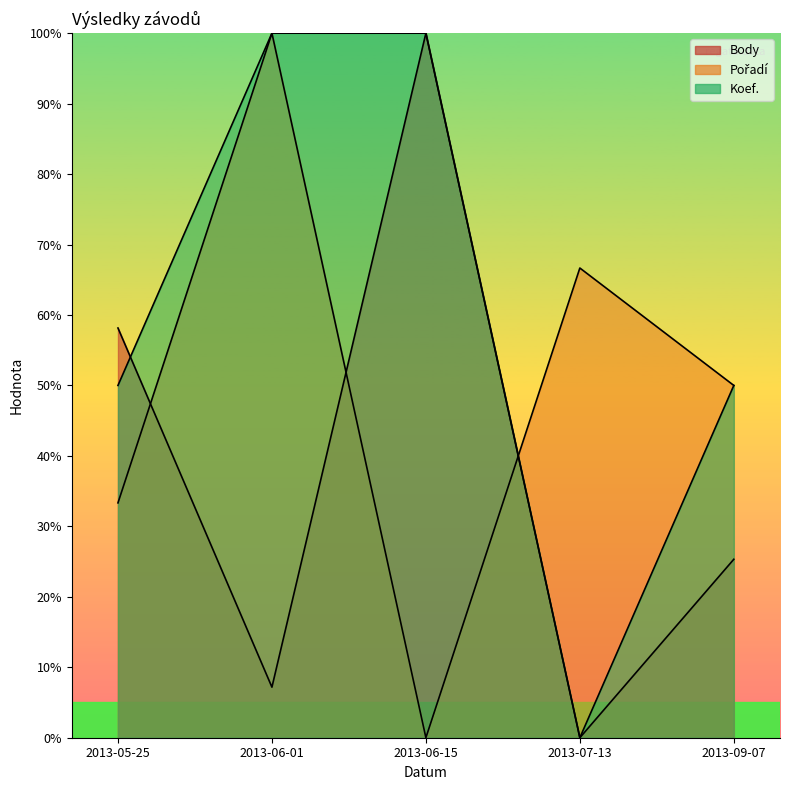

Where is Body nearest to the value 50?

2013-05-25